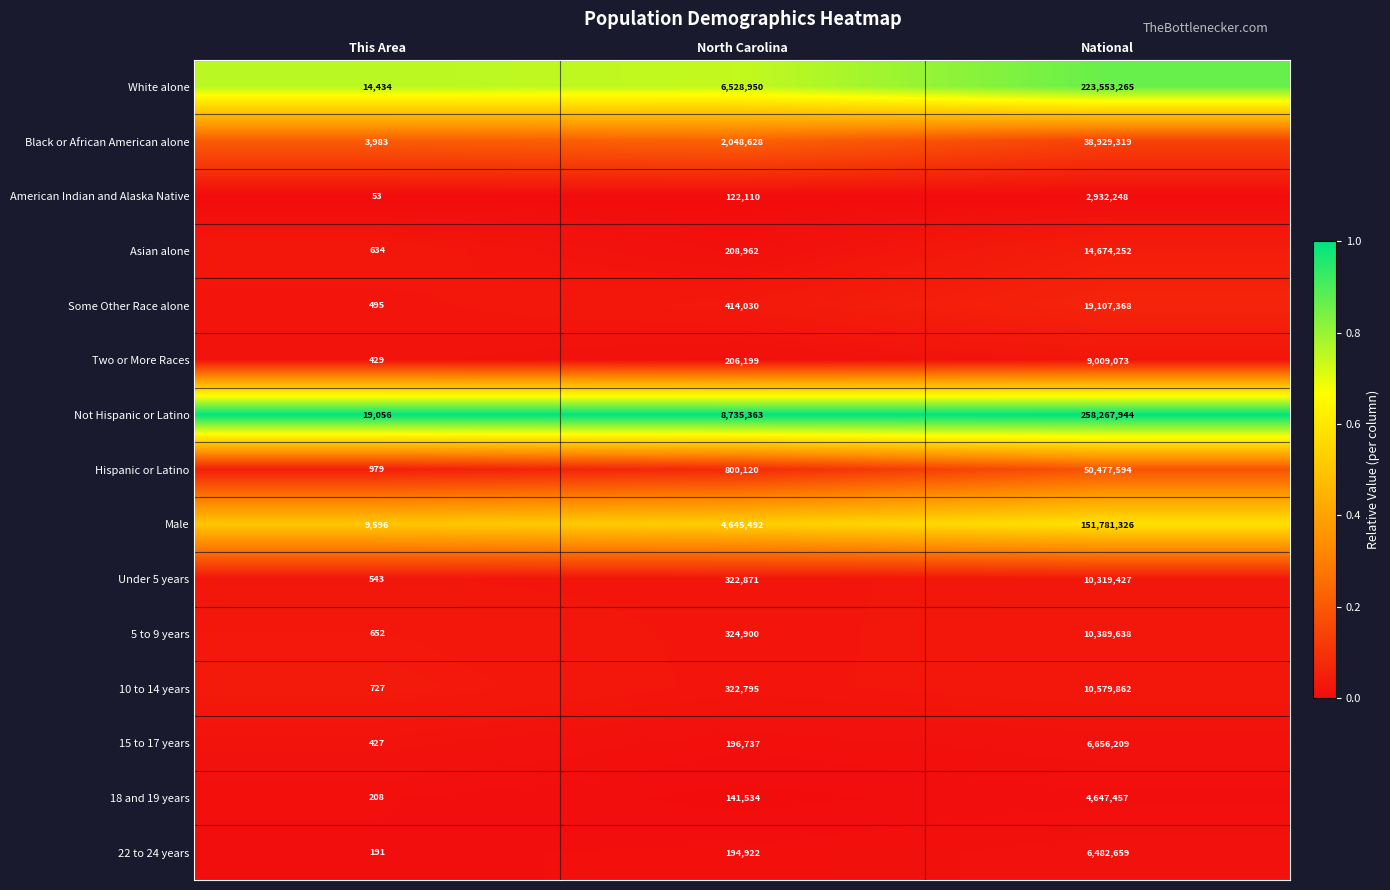

How many data points does each series have?

3